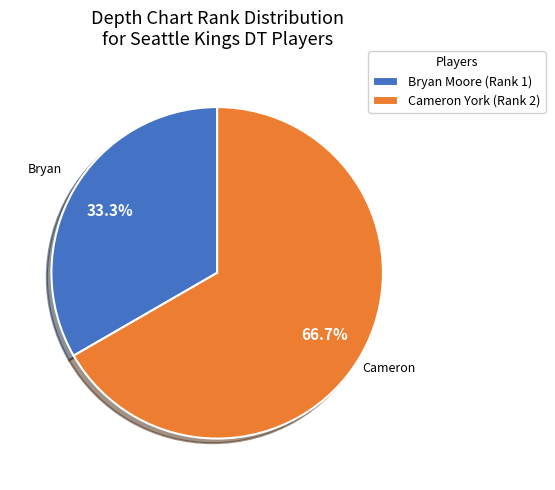

What is the ratio of the value at Bryan Moore (Rank 1) to the value at Cameron York (Rank 2)?

0.5